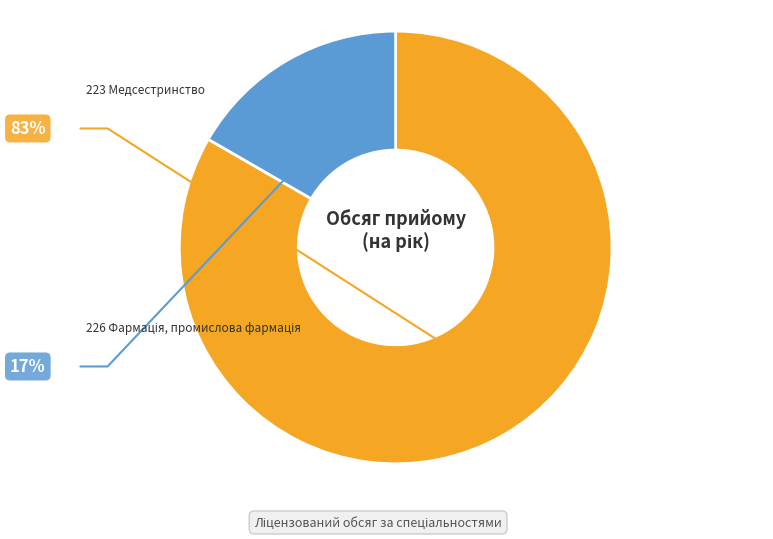

To the nearest percent, what is the difference between the largest and smallest slice percentages?

67%